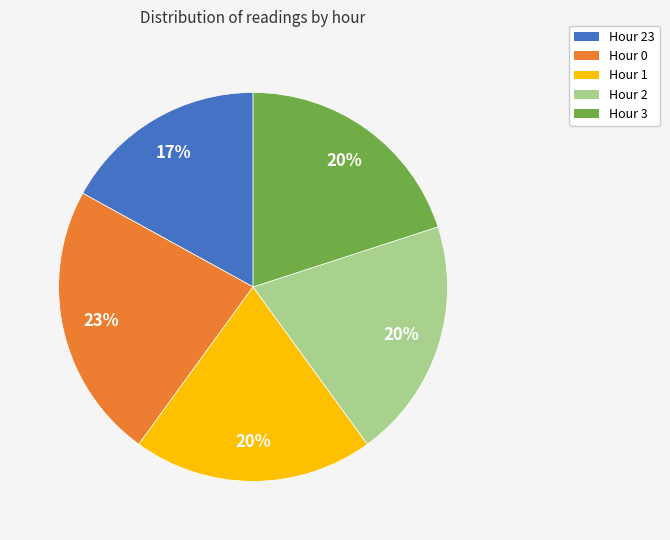

To the nearest percent, what is the difference between the largest and smallest slice percentages?

6%